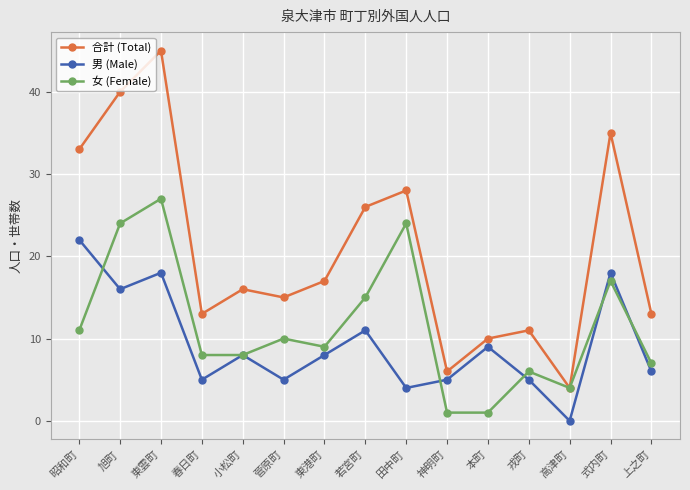

True or false: 女 (Female) and 男 (Male) intersect in this chart.

True